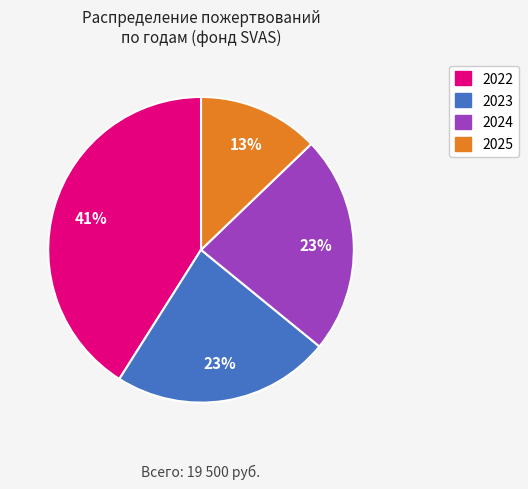

How many segments does this pie chart have?

4